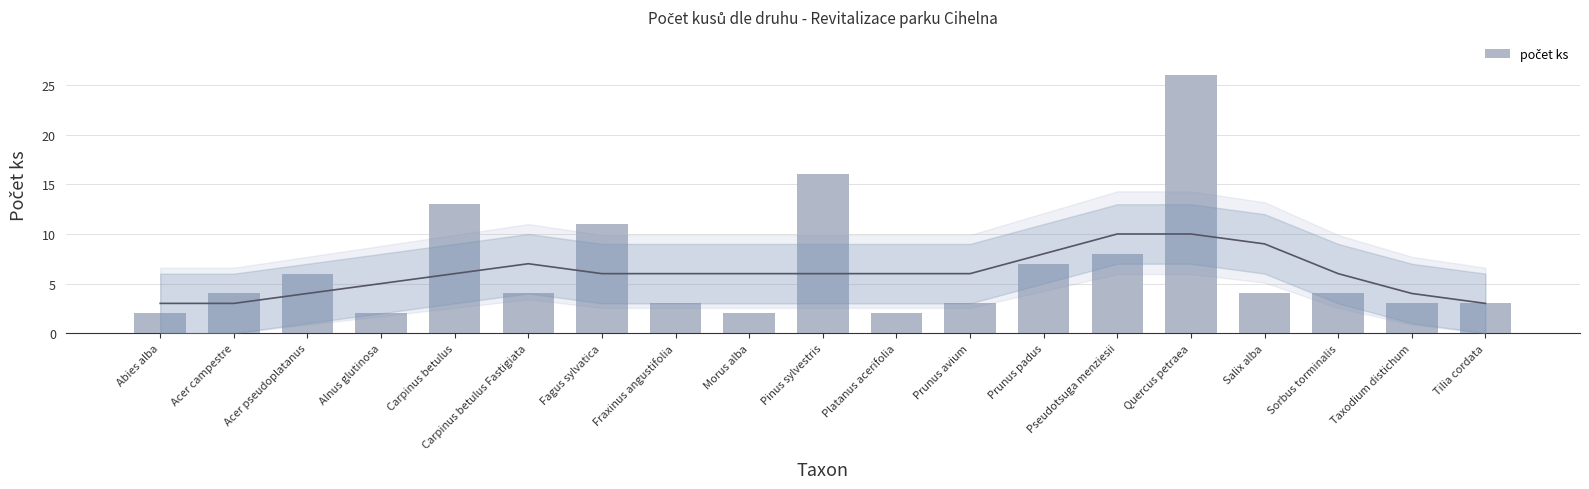

Rank the categories by value from highest to lowest.

Quercus petraea, Pinus sylvestris, Carpinus betulus, Fagus sylvatica, Pseudotsuga menziesii, Prunus padus, Acer pseudoplatanus, Acer campestre, Carpinus betulus Fastigiata, Salix alba, Sorbus torminalis, Fraxinus angustifolia, Prunus avium, Taxodium distichum, Tilia cordata, Abies alba, Alnus glutinosa, Morus alba, Platanus acerifolia